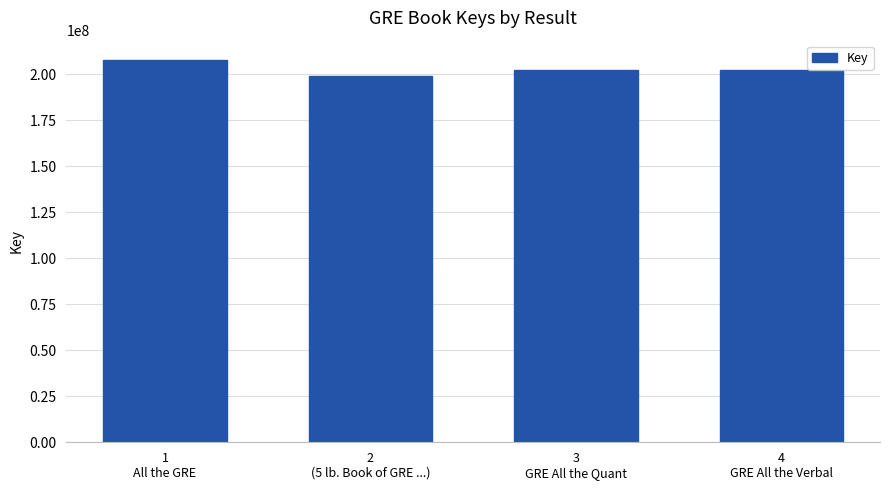

What is the ratio of the value at 4
GRE All the Verbal to the value at 2
(5 lb. Book of GRE ...)?

1.0